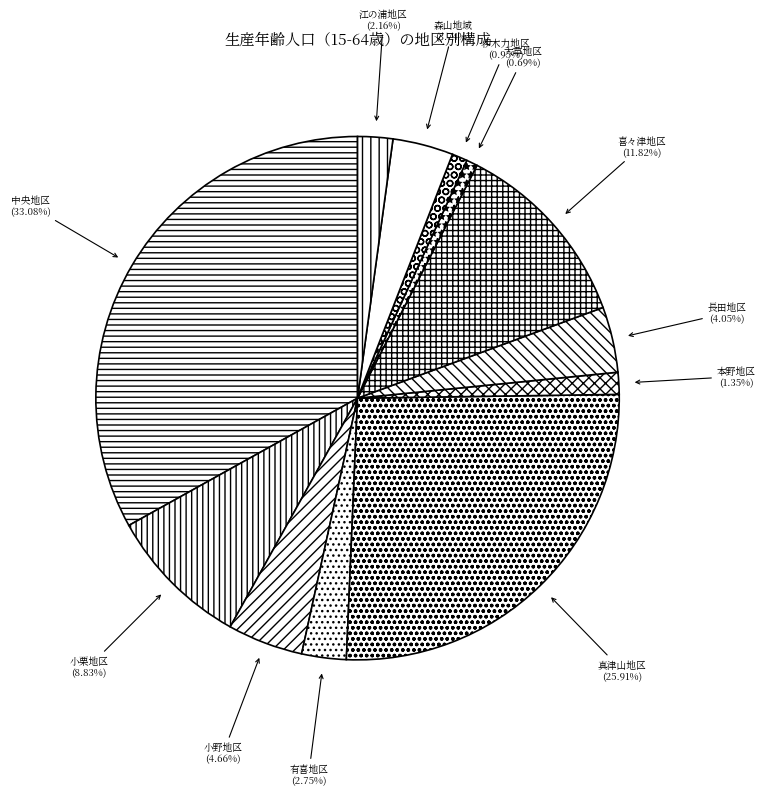

Which category has the biggest portion of the pie?

中央地区